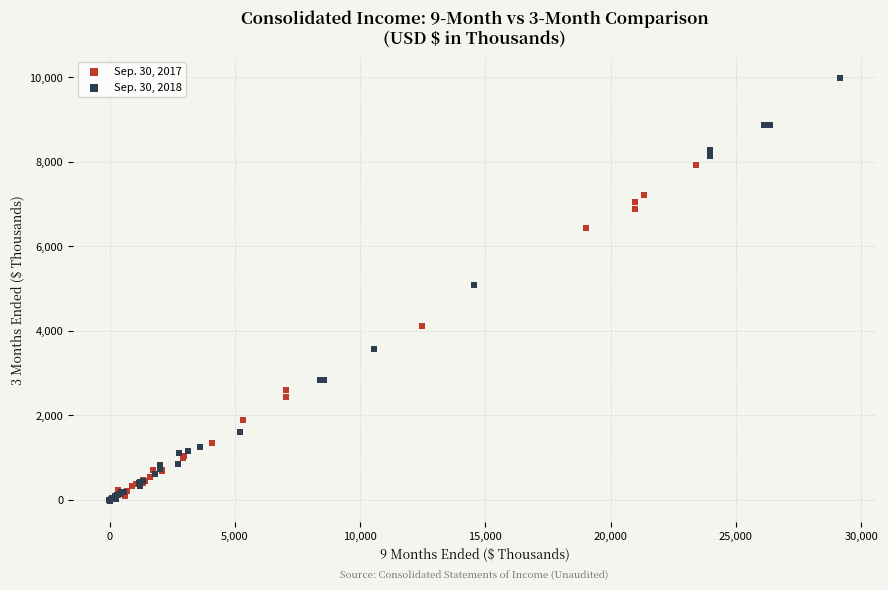

Which series contains the highest Y value?

Sep. 30, 2018